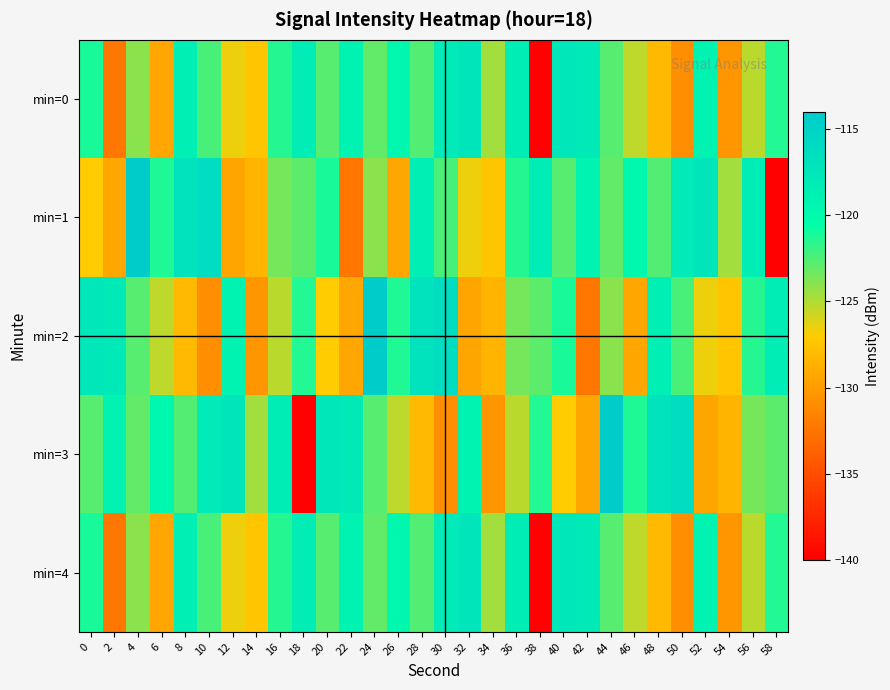

Reading left to right, transcribe all the data shown in this chart.

min=0: 0=-121.1	2=-132.4	4=-124.0	6=-129.3	8=-118.5	10=-122.3	12=-126.6	14=-127.3	16=-121.4	18=-118.3	20=-122.7	22=-119.1	24=-123.0	26=-119.7	28=-122.6	30=-118.0	32=-117.3	34=-124.6	36=-118.3	38=-139.9	40=-117.5	42=-117.9	44=-122.7	46=-125.4	48=-128.1	50=-130.9	52=-119.1	54=-130.4	56=-125.3	58=-121.4
min=1: 0=-127.0	2=-129.4	4=-114.2	6=-121.3	8=-117.1	10=-116.3	12=-129.4	14=-128.5	16=-123.5	18=-122.9	20=-121.1	22=-132.4	24=-124.0	26=-129.3	28=-118.5	30=-122.3	32=-126.6	34=-127.3	36=-121.4	38=-118.3	40=-122.7	42=-119.1	44=-123.0	46=-119.7	48=-122.6	50=-118.0	52=-117.3	54=-124.6	56=-118.3	58=-139.9
min=2: 0=-117.5	2=-117.9	4=-122.7	6=-125.4	8=-128.1	10=-130.9	12=-119.1	14=-130.4	16=-125.3	18=-121.4	20=-127.0	22=-129.4	24=-114.2	26=-121.3	28=-117.1	30=-116.3	32=-129.4	34=-128.5	36=-123.5	38=-122.9	40=-121.1	42=-132.4	44=-124.0	46=-129.3	48=-118.5	50=-122.3	52=-126.6	54=-127.3	56=-121.4	58=-118.3
min=3: 0=-122.7	2=-119.1	4=-123.0	6=-119.7	8=-122.6	10=-118.0	12=-117.3	14=-124.6	16=-118.3	18=-139.9	20=-117.5	22=-117.9	24=-122.7	26=-125.4	28=-128.1	30=-130.9	32=-119.1	34=-130.4	36=-125.3	38=-121.4	40=-127.0	42=-129.4	44=-114.2	46=-121.3	48=-117.1	50=-116.3	52=-129.4	54=-128.5	56=-123.5	58=-122.9
min=4: 0=-121.1	2=-132.4	4=-124.0	6=-129.3	8=-118.5	10=-122.3	12=-126.6	14=-127.3	16=-121.4	18=-118.3	20=-122.7	22=-119.1	24=-123.0	26=-119.7	28=-122.6	30=-118.0	32=-117.3	34=-124.6	36=-118.3	38=-139.9	40=-117.5	42=-117.9	44=-122.7	46=-125.4	48=-128.1	50=-130.9	52=-119.1	54=-130.4	56=-125.3	58=-121.4